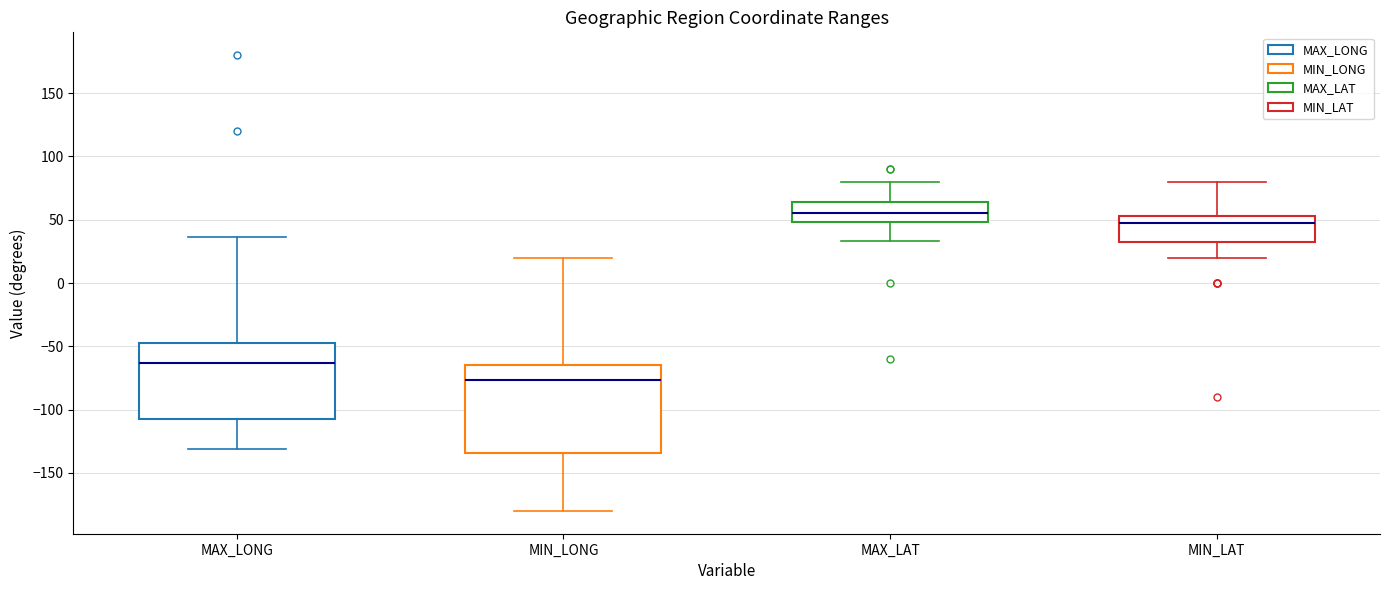

Reading left to right, read every box against the y-axis: the position of its median line, the range the box covers, and the ends of its whiskers. The values are not printed on the chart, so give them approximately, as read against the axis.

MAX_LONG: median -65, box -105 to -45, whiskers -130 to 35
MIN_LONG: median -75, box -135 to -65, whiskers -180 to 20
MAX_LAT: median 55, box 50 to 65, whiskers 35 to 80
MIN_LAT: median 50, box 35 to 55, whiskers 20 to 80